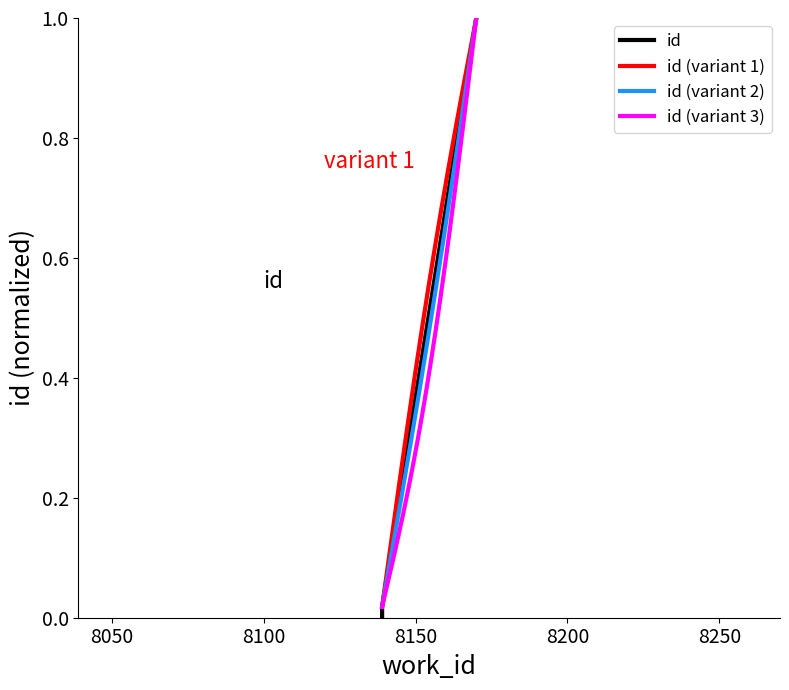

How many values are above zero?

2